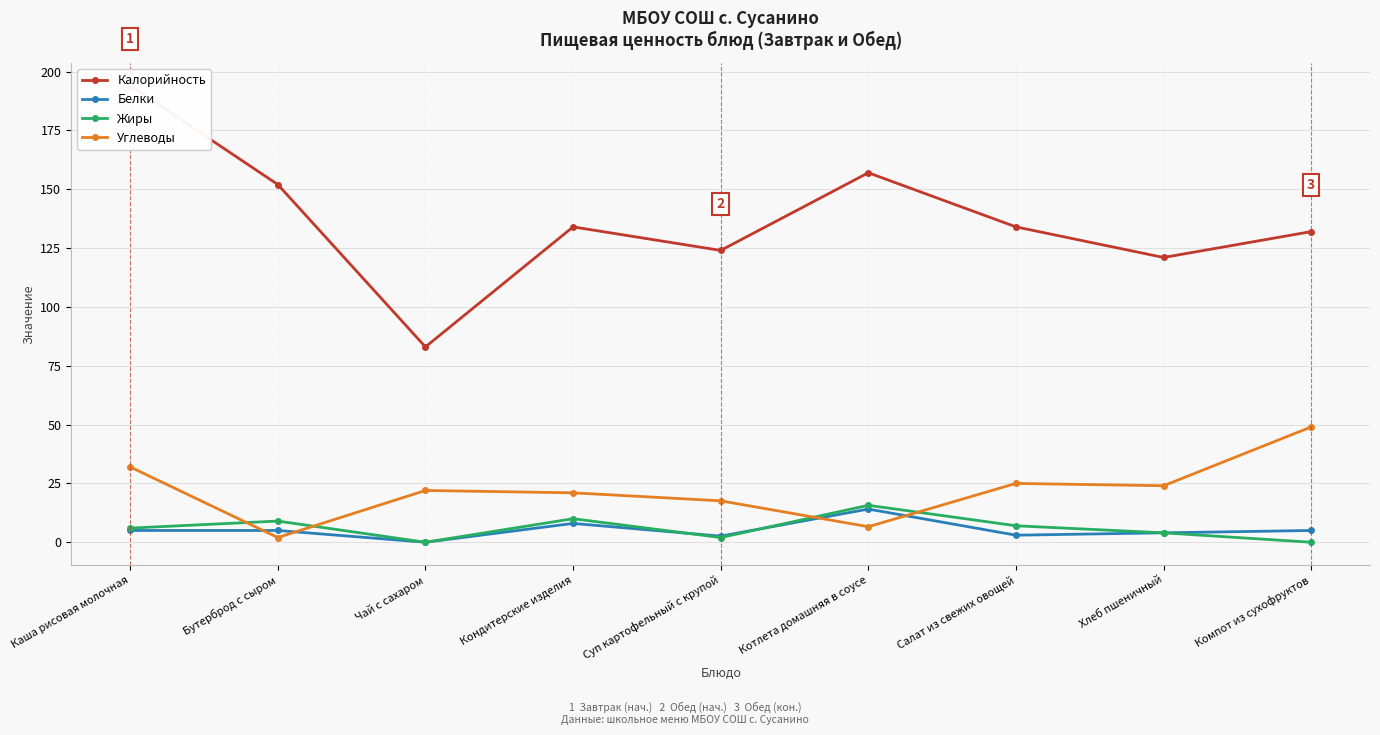

Where is Белки nearest to the value 7?

Кондитерские изделия